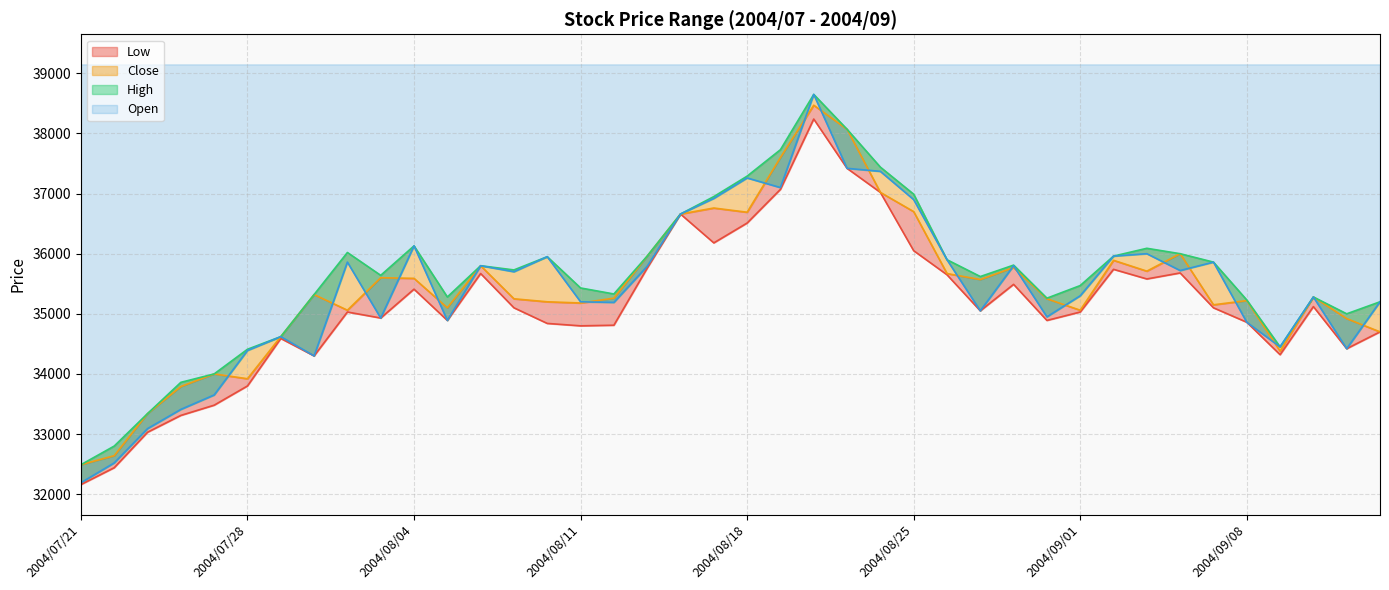

What is the maximum value shown in the chart?

38650